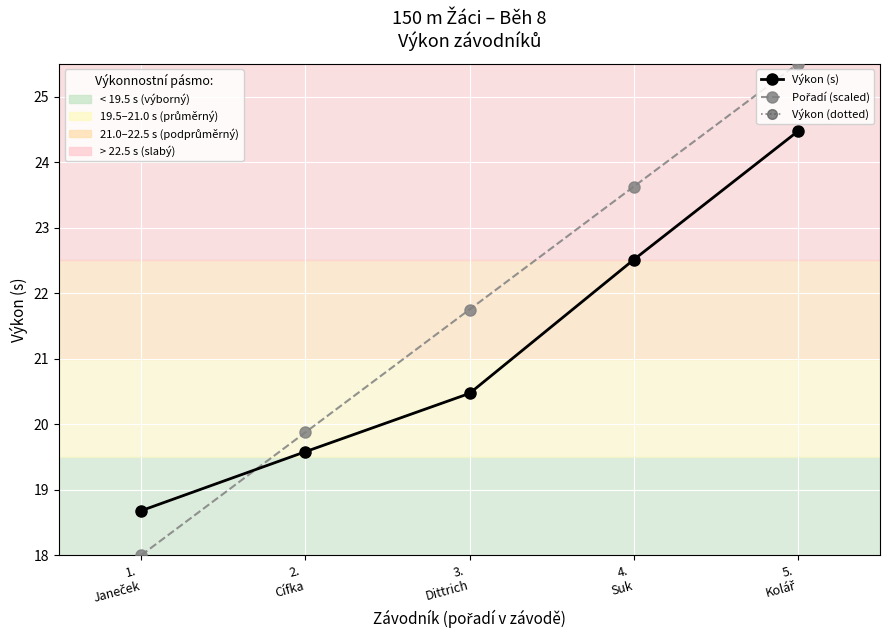

Which label corresponds to the largest value in the chart?

5.
Kolář